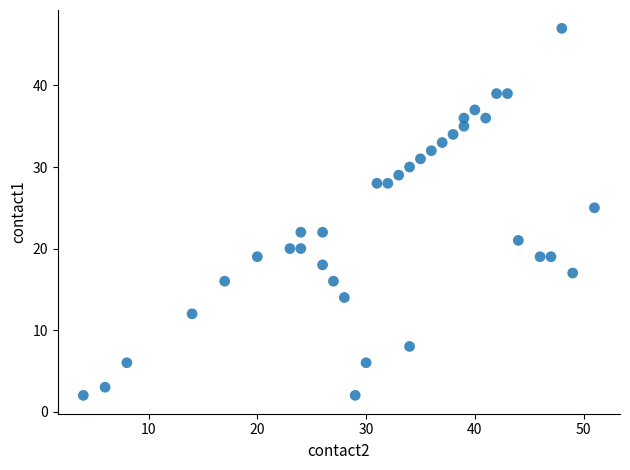

What Y value in the scatter plot is closest to 24?

25